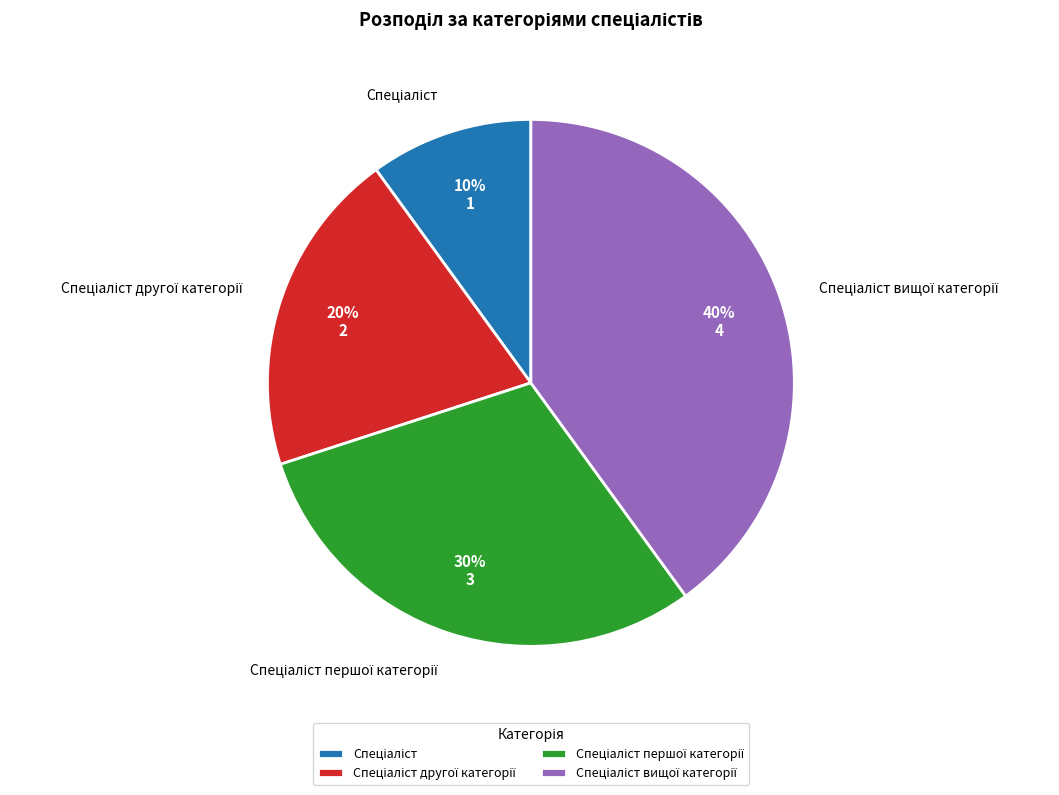

To the nearest percent, what is the difference between the largest and smallest slice percentages?

30%